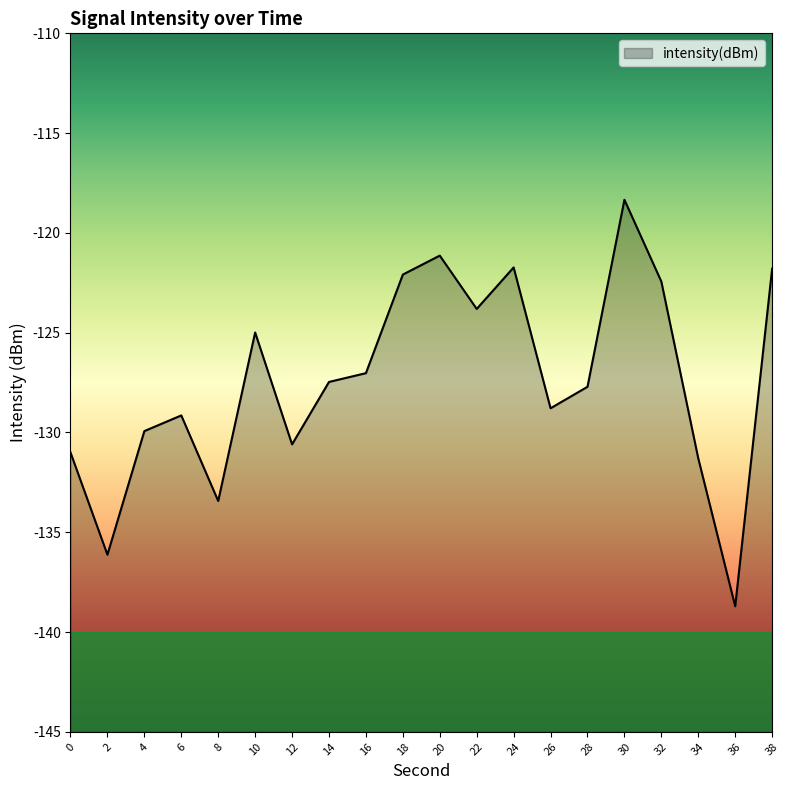

What is the difference between the maximum and minimum values?

20.4